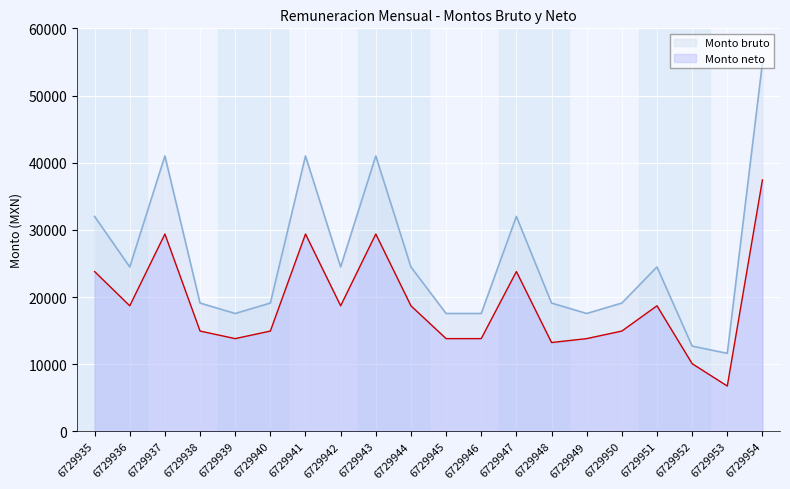

Reading left to right, list all the values displayed in this chart.

Monto bruto: 32000.0	24473.9	41000.0	19100.0	17545.0	19100.0	41000.0	24473.9	41000.0	24473.9	17545.0	17545.0	32000.0	19100.0	17545.0	19100.0	24473.9	12694.0	11612.4	54859.2
Monto neto: 23791.4	18692.4	29378.5	14932.7	13806.7	14932.7	29378.5	18692.4	29378.5	18692.4	13806.7	13806.7	23791.4	13225.6	13806.7	14932.7	18692.4	10079.4	6747.7	37429.6